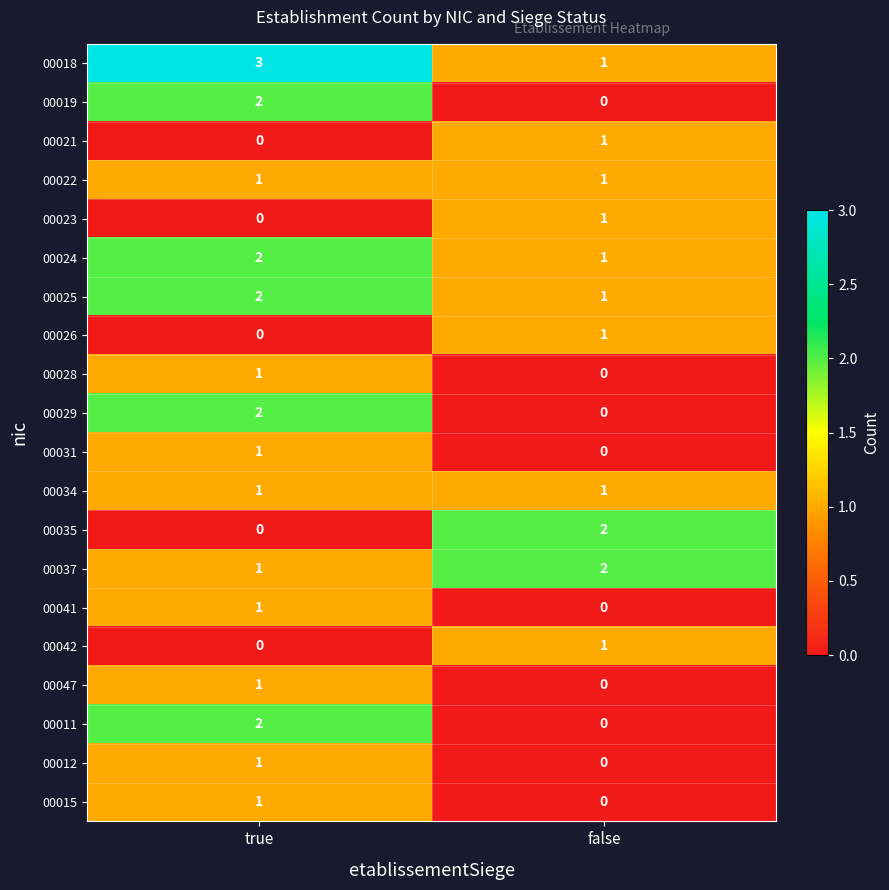

The value of 00031 at true is 2. True or false?

False